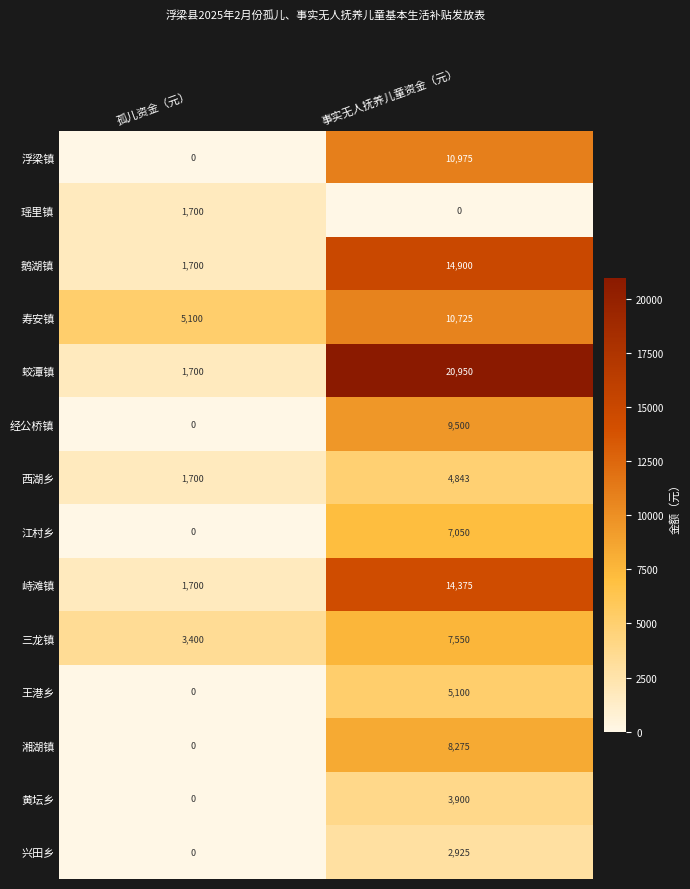

Is the value of 王港乡 at 孤儿资金（元） greater than the value of 西湖乡 at 事实无人抚养儿童资金（元）?

No